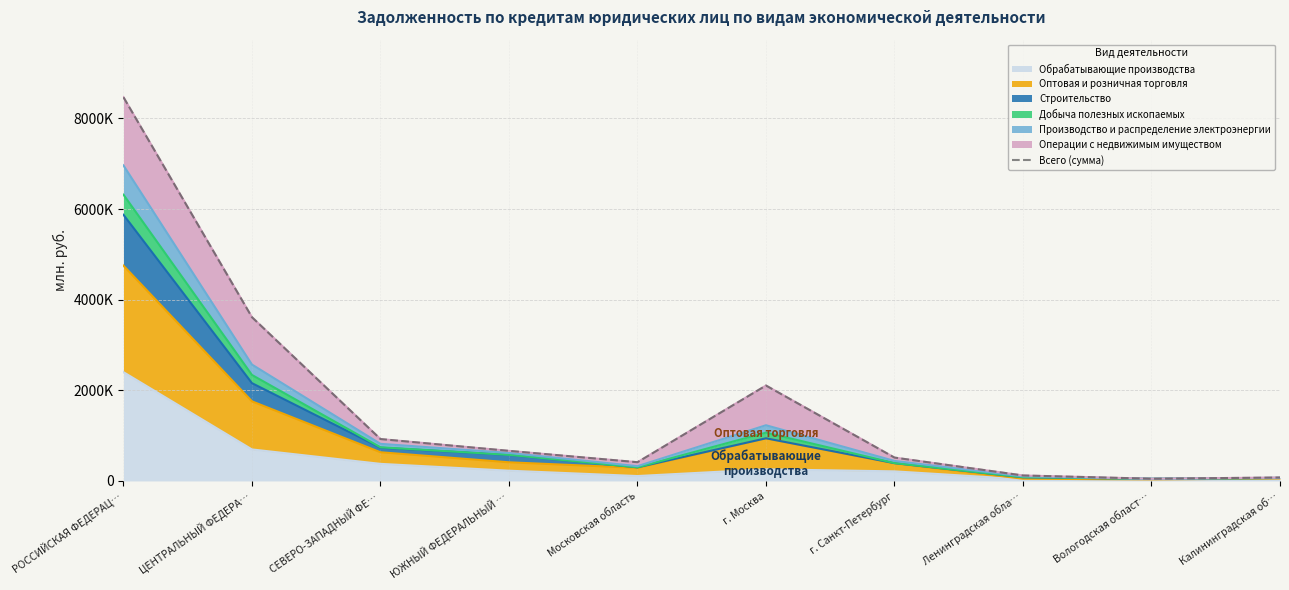

How many lines are shown in the chart?

1